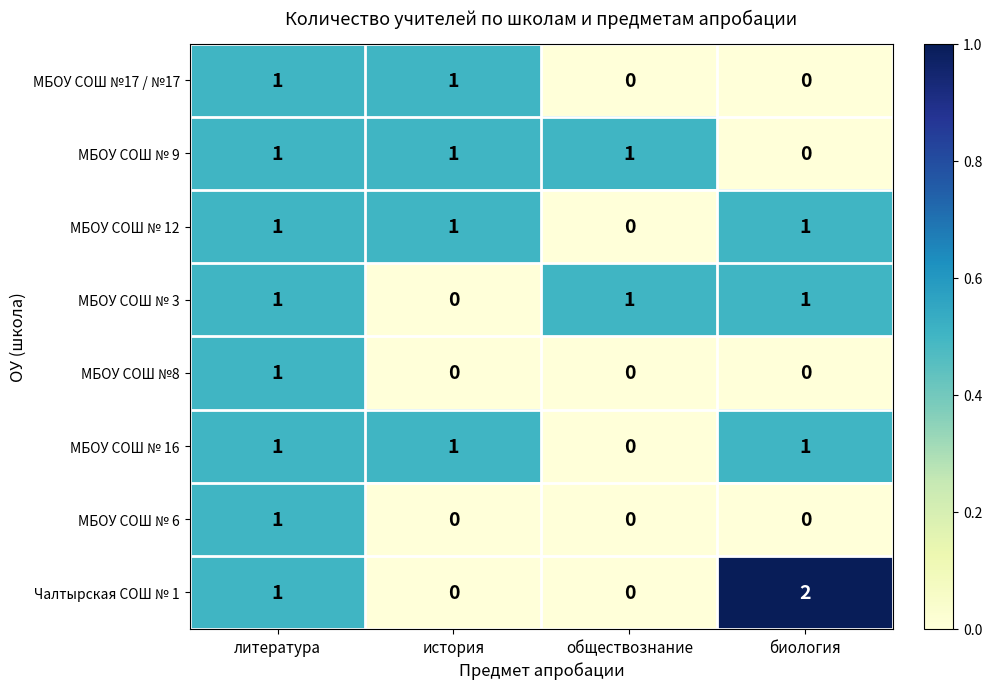

True or false: МБОУ СОШ № 3 has a value of -1 at история.

False